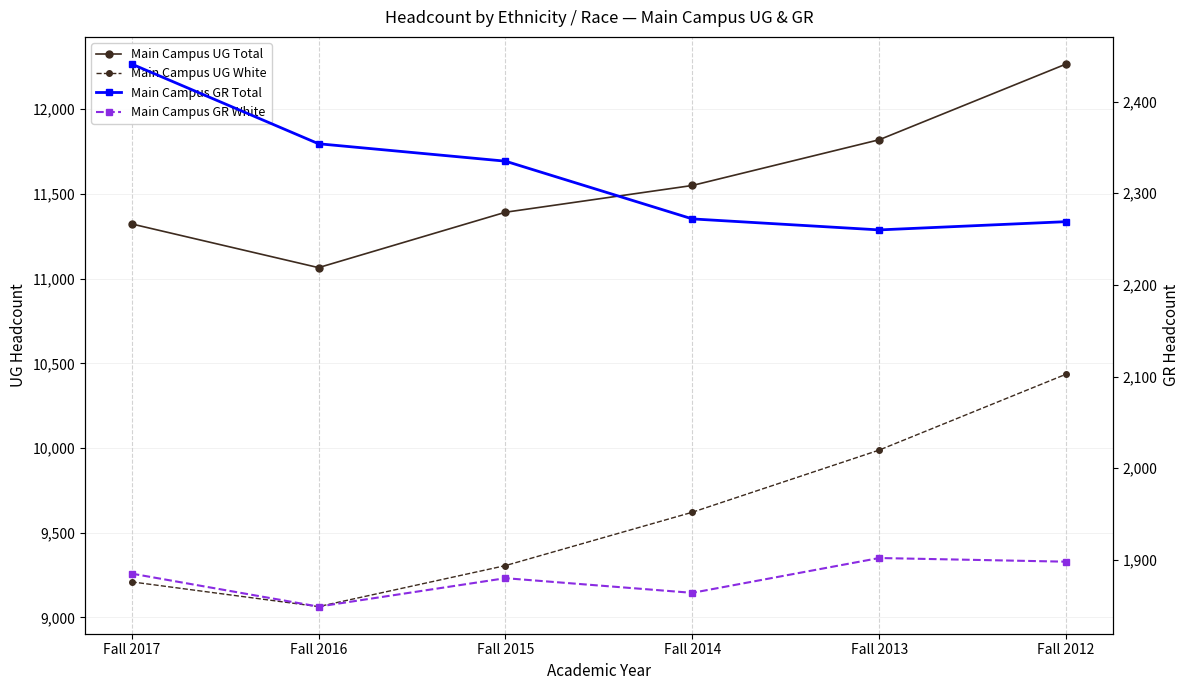

Is the value of Main Campus UG White at Fall 2012 greater than the value of Main Campus GR Total at Fall 2014?

Yes